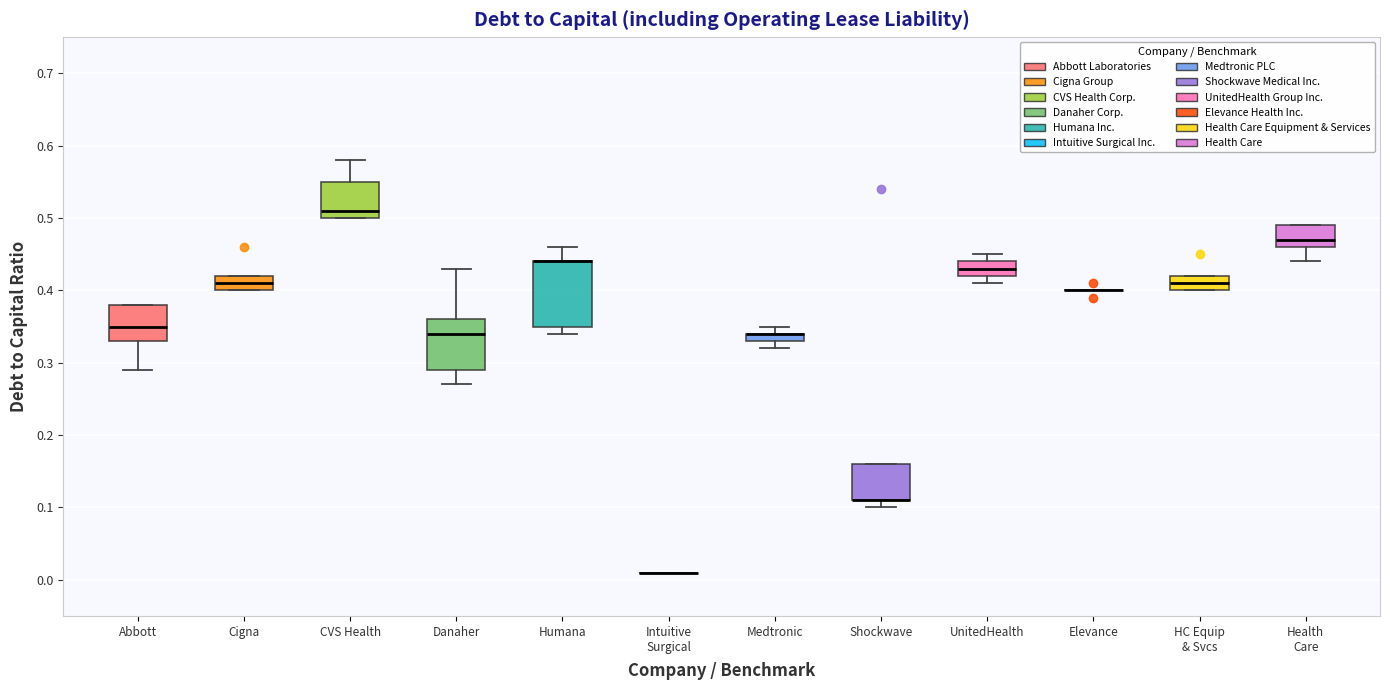

Where is the upper edge of the box for Shockwave on the y-axis? The values are not printed on the chart, so give them approximately, as read against the axis.

0.16